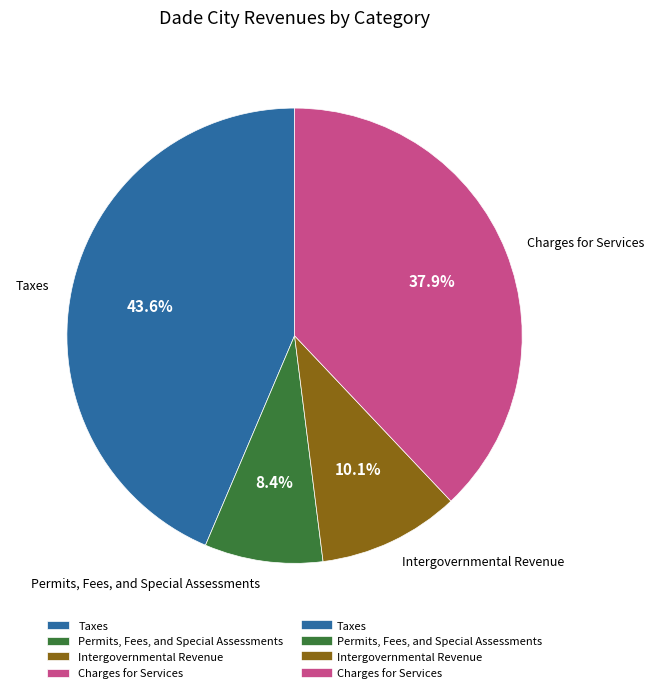

To the nearest percent, what is the average slice percentage?

25%